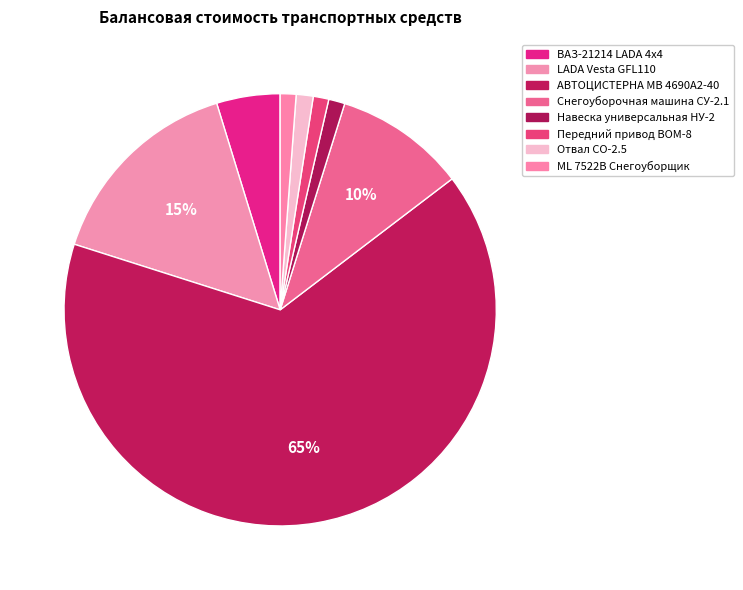

What percentage is the Отвал СО-2.5 slice, to the nearest percent?

1%